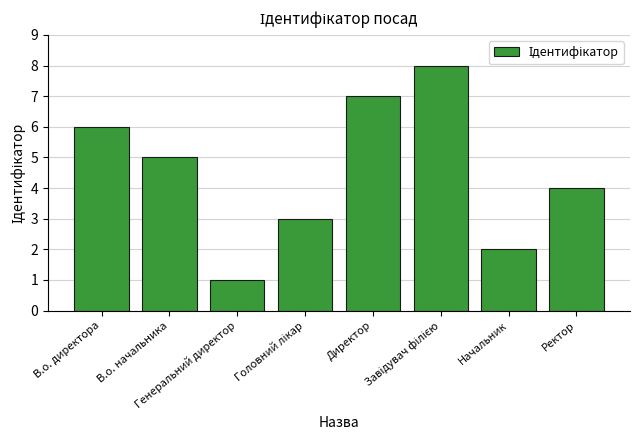

What is the difference between the maximum and minimum values?

7